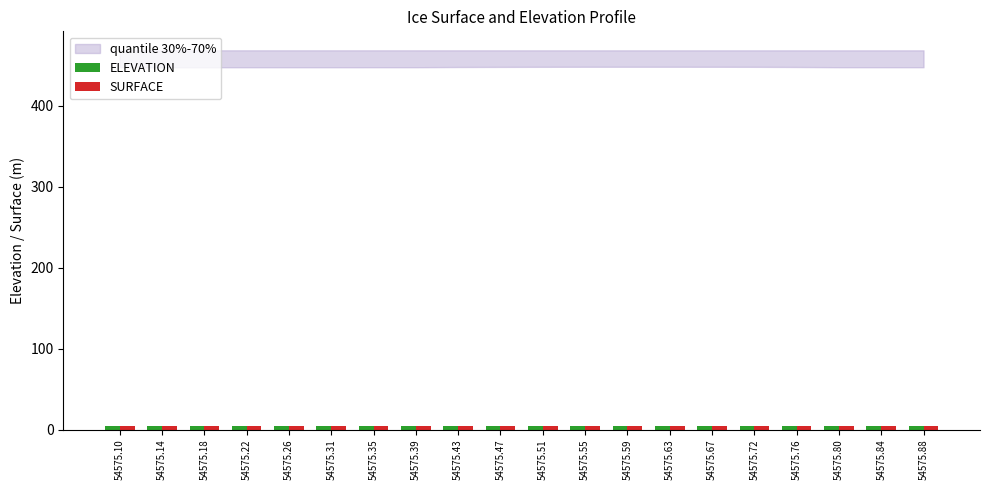

How many groups of bars are there?

20